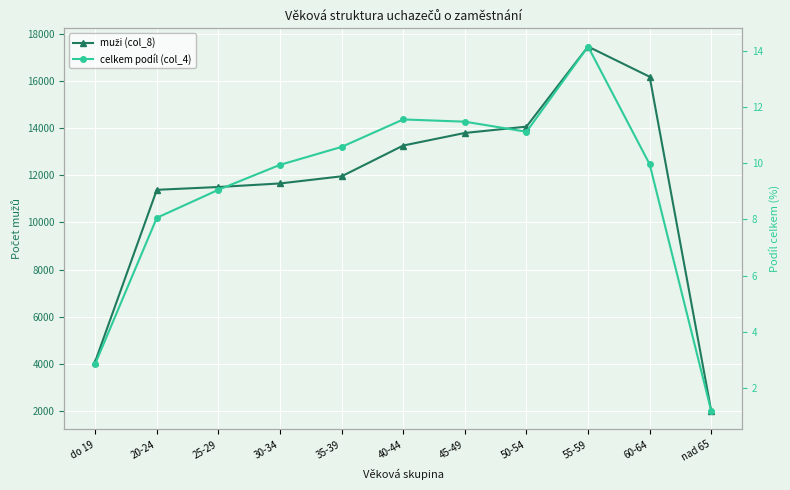

Is this an area chart (filled region under the line)?

No